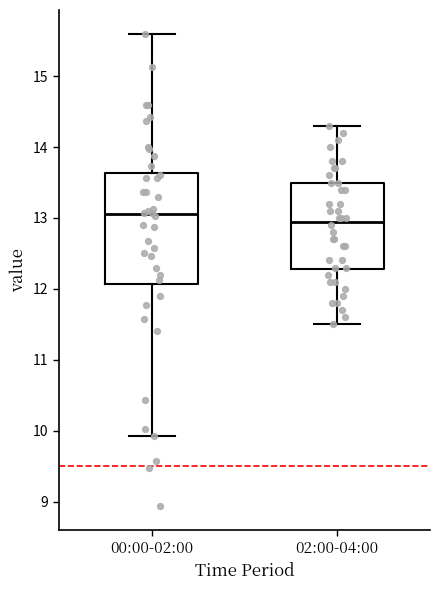

Reading left to right, transcribe this box plot: for each box, give where its median line is, the range the box spans, and where its two whiskers end, as read against the y-axis. The values are not printed on the chart, so give them approximately, as read against the axis.

00:00-02:00: median 13.1, box 12.1 to 13.6, whiskers 9.9 to 15.6
02:00-04:00: median 13.0, box 12.3 to 13.5, whiskers 11.5 to 14.3